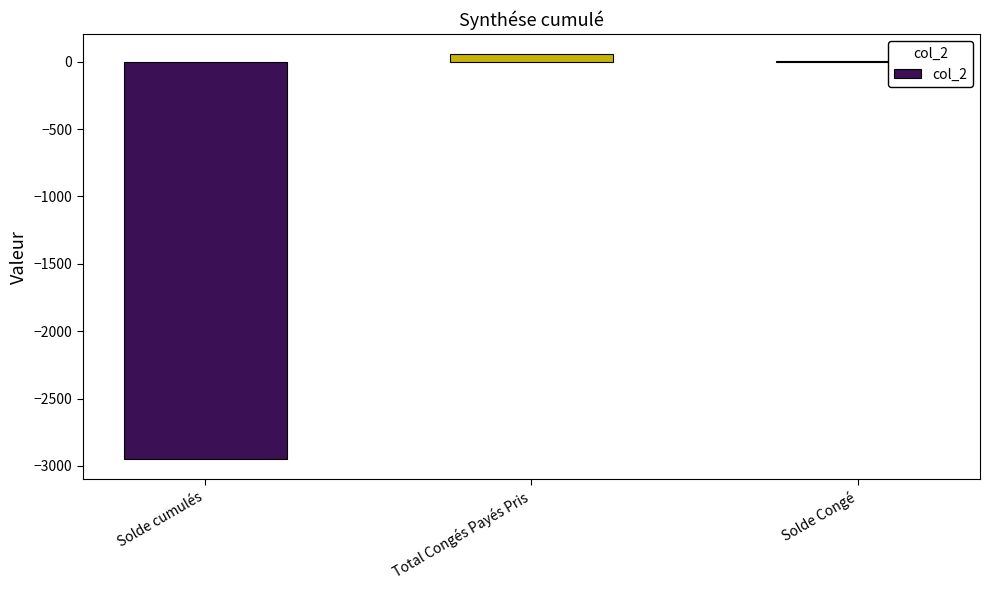

Count the number of values greater than 7.

2